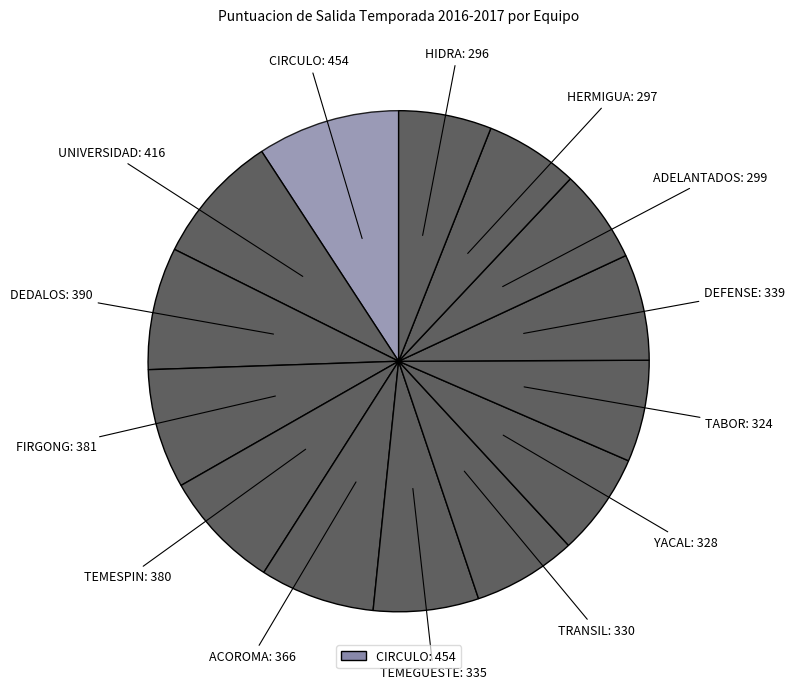

Does any single category account for the majority?

No